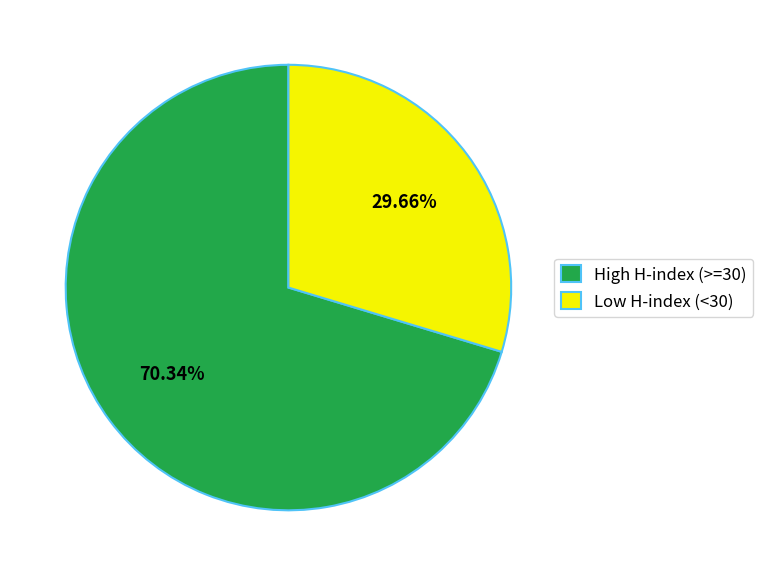

Combined, do High H-index (>=30) and Low H-index (<30) account for over 50%?

Yes